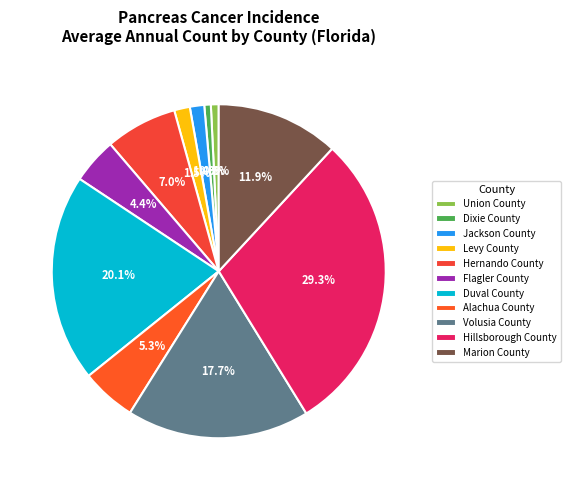

Which category has the biggest portion of the pie?

Hillsborough County